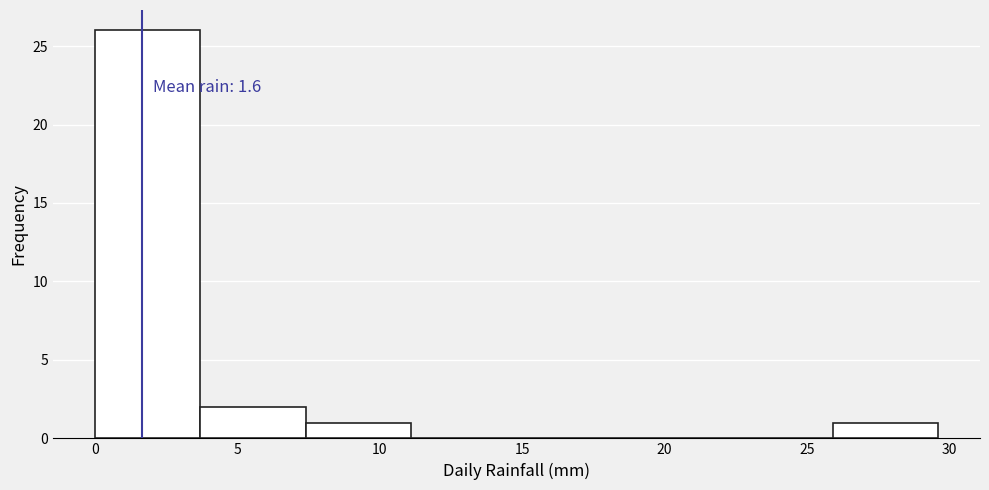

Over which range of the x-axis is the bar tallest?

0.0 to 3.7